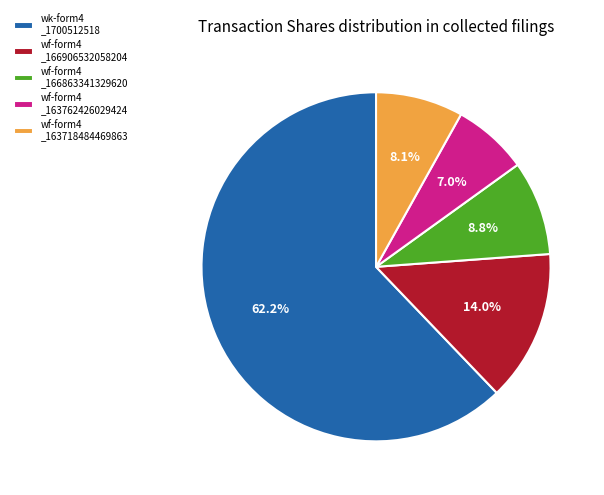

Rank the categories by value from lowest to highest.

wf-form4 _163762426029424, wf-form4 _163718484469863, wf-form4 _166863341329620, wf-form4 _166906532058204, wk-form4 _1700512518